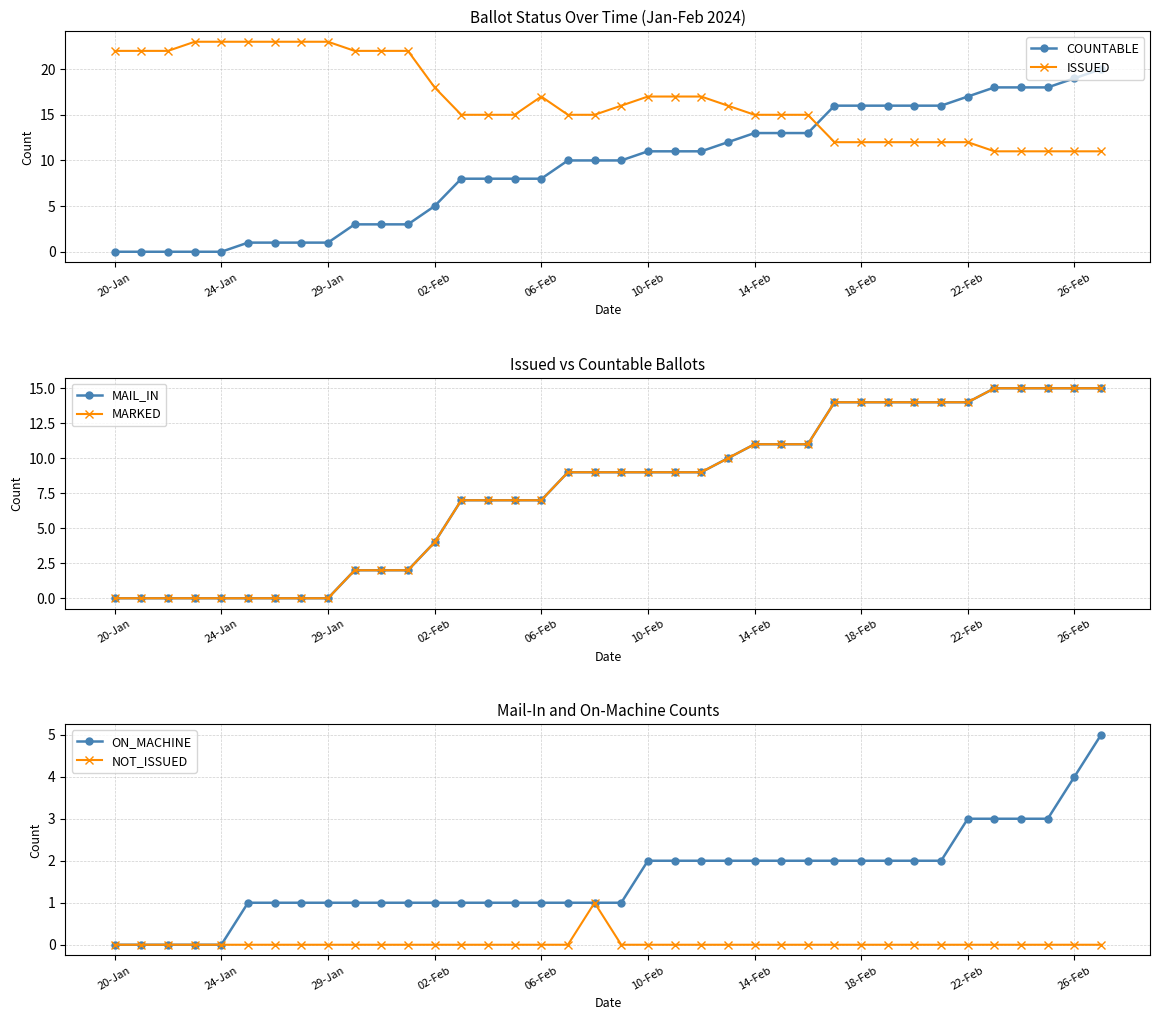

Which series ends up on top after the final intersection of COUNTABLE and ISSUED?

COUNTABLE